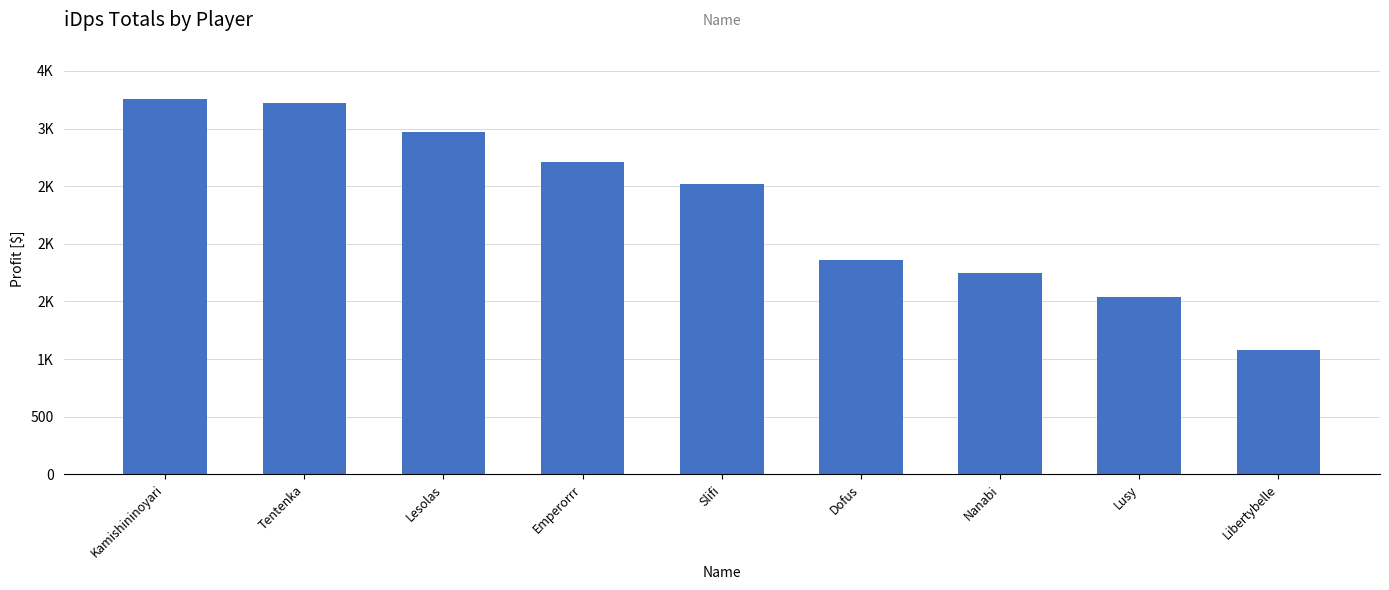

Does the chart contain any negative values?

No